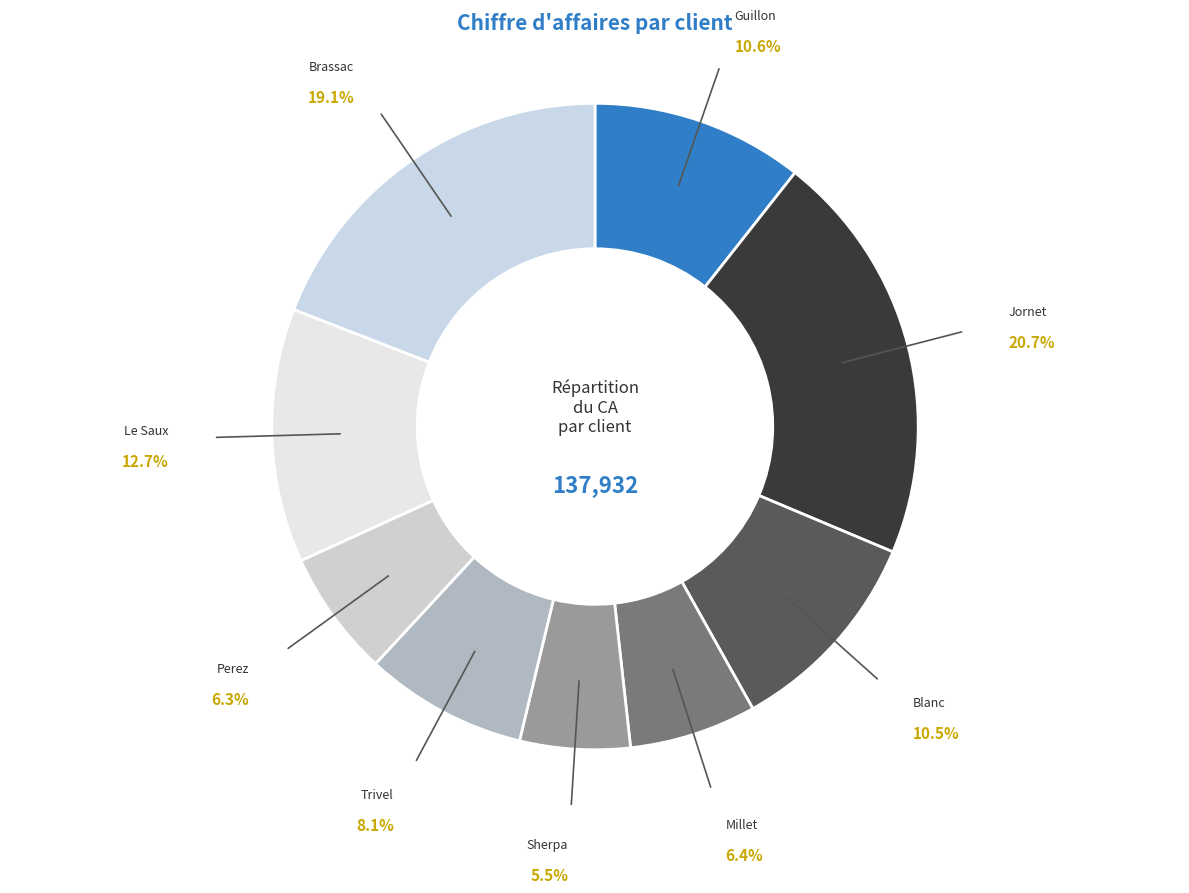

What percentage is the Trivel slice, to the nearest percent?

8%